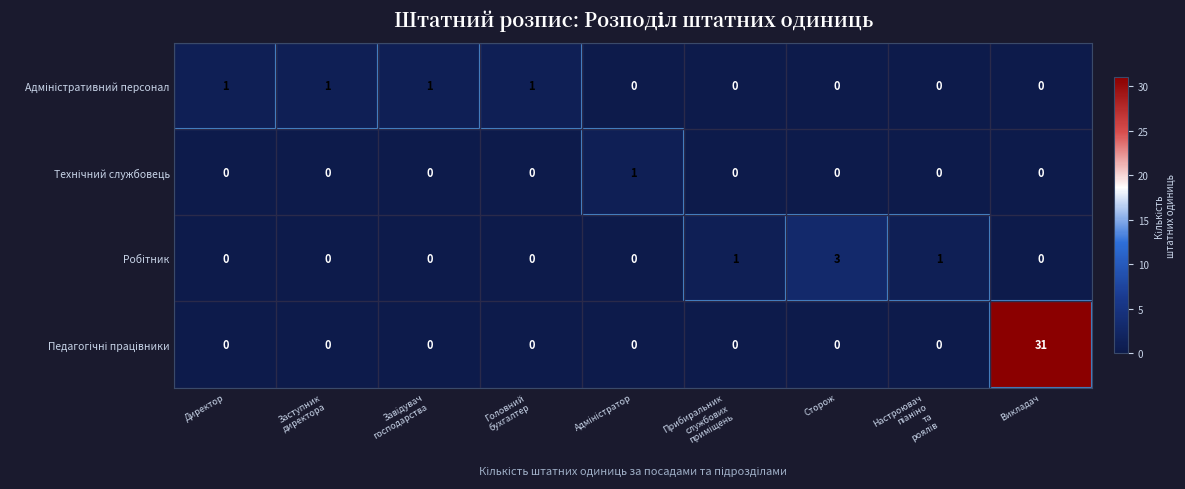

At which category does the chart reach its peak across all series?

Викладач